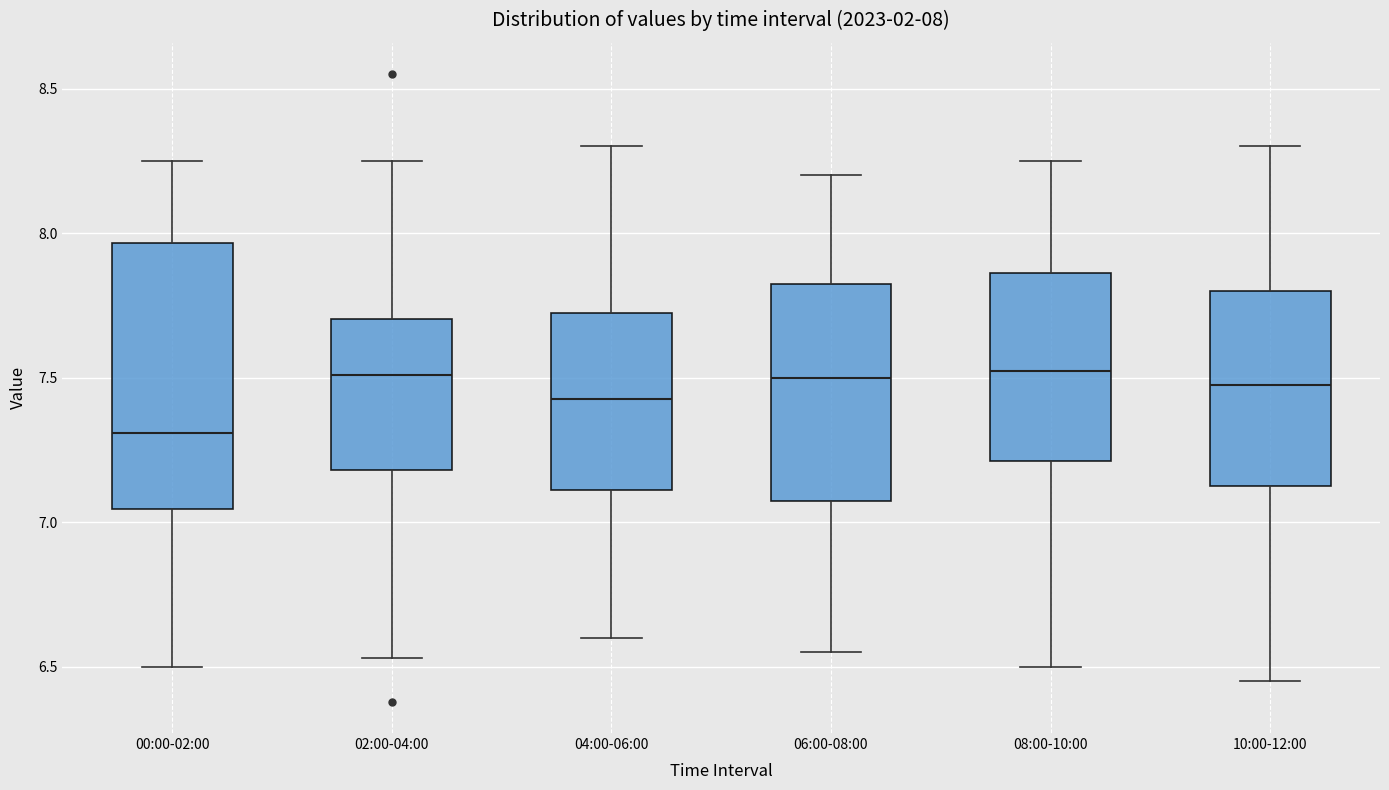

Comparing the boxes themselves (not the whiskers), which one is the tallest?

00:00-02:00